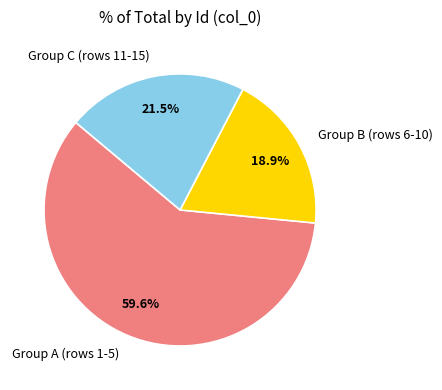

What percentage do Group B (rows 6-10) and Group C (rows 11-15) together represent?

40.4%